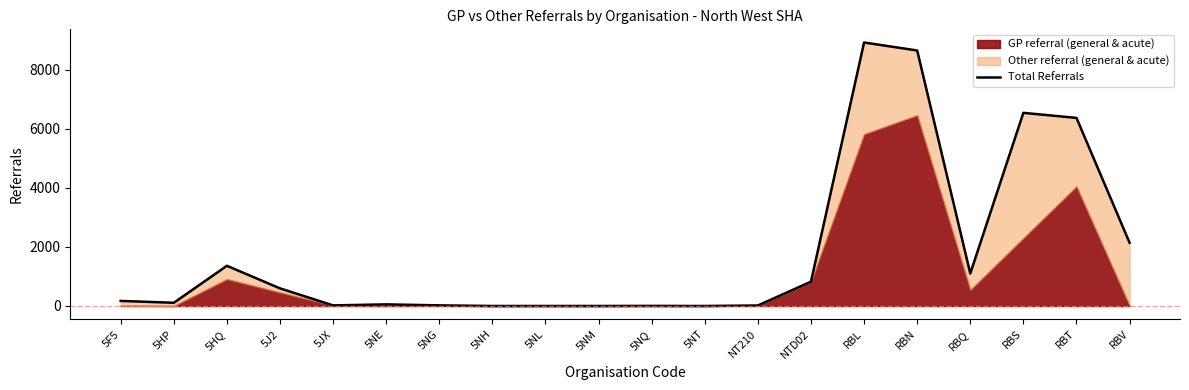

Approximately how many times larger is the value at RBV compared to 5HQ?

1.6